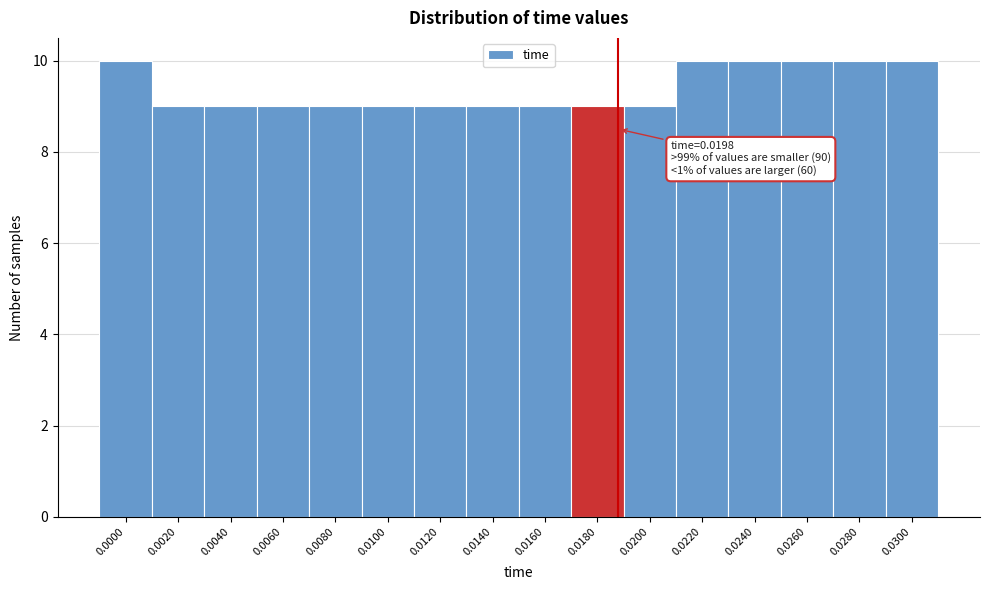

Reading right to left, transcribe all the data shown in this chart.

0.0300=10	0.0280=10	0.0260=10	0.0240=10	0.0220=10	0.0200=9	0.0180=9	0.0160=9	0.0140=9	0.0120=9	0.0100=9	0.0080=9	0.0060=9	0.0040=9	0.0020=9	0.0000=10